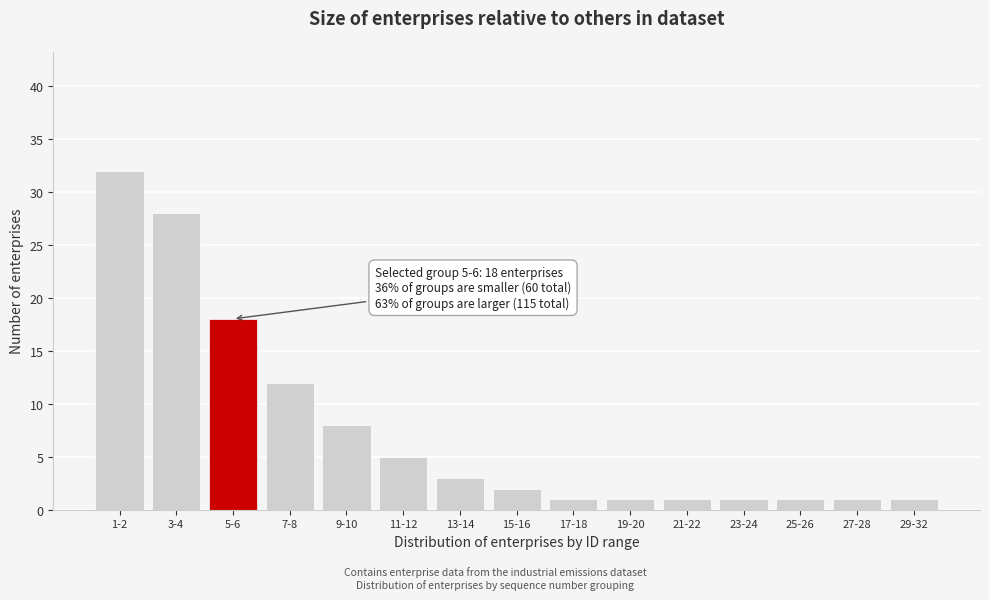

Reading left to right, transcribe all the data shown in this chart.

1-2=32	3-4=28	5-6=18	7-8=12	9-10=8	11-12=5	13-14=3	15-16=2	17-18=1	19-20=1	21-22=1	23-24=1	25-26=1	27-28=1	29-32=1